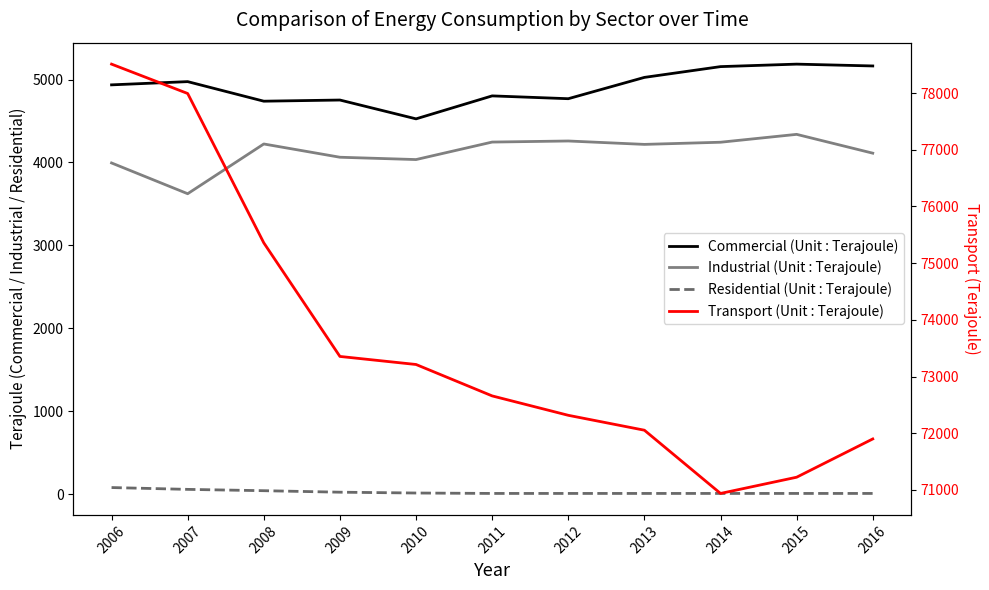

Is this an area chart (filled region under the line)?

No